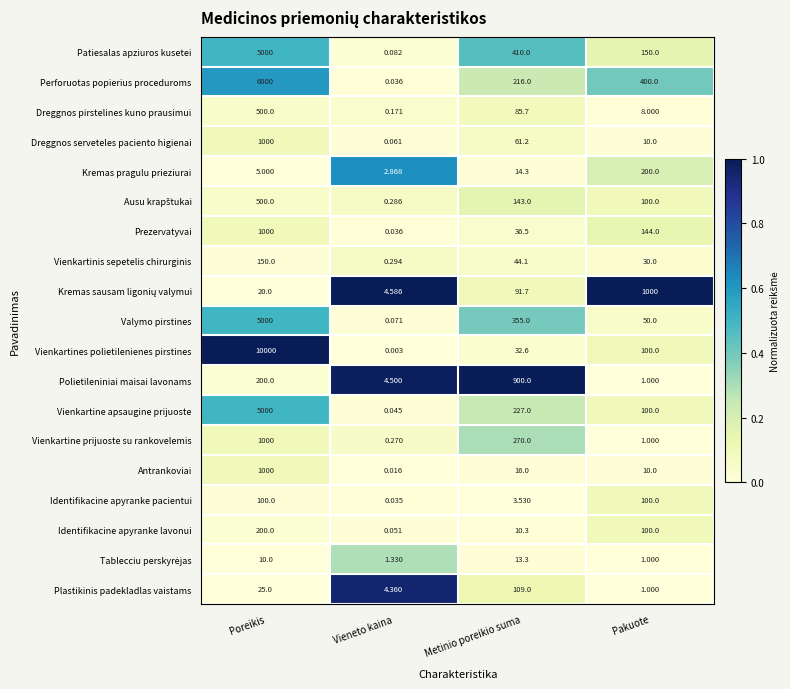

List the labels in order of Plastikinis padekladlas vaistams value, smallest first.

Pakuote, Vieneto kaina, Poreikis, Metinio poreikio suma